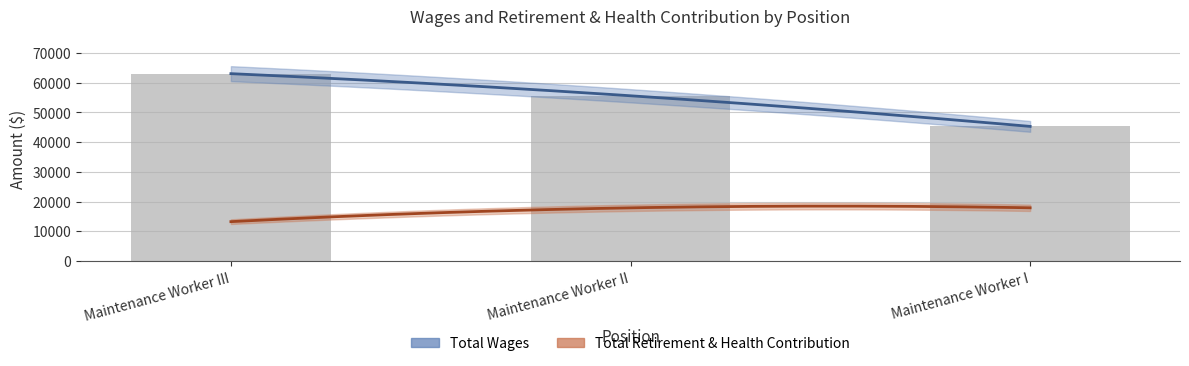

What position from the right is Maintenance Worker I?

1